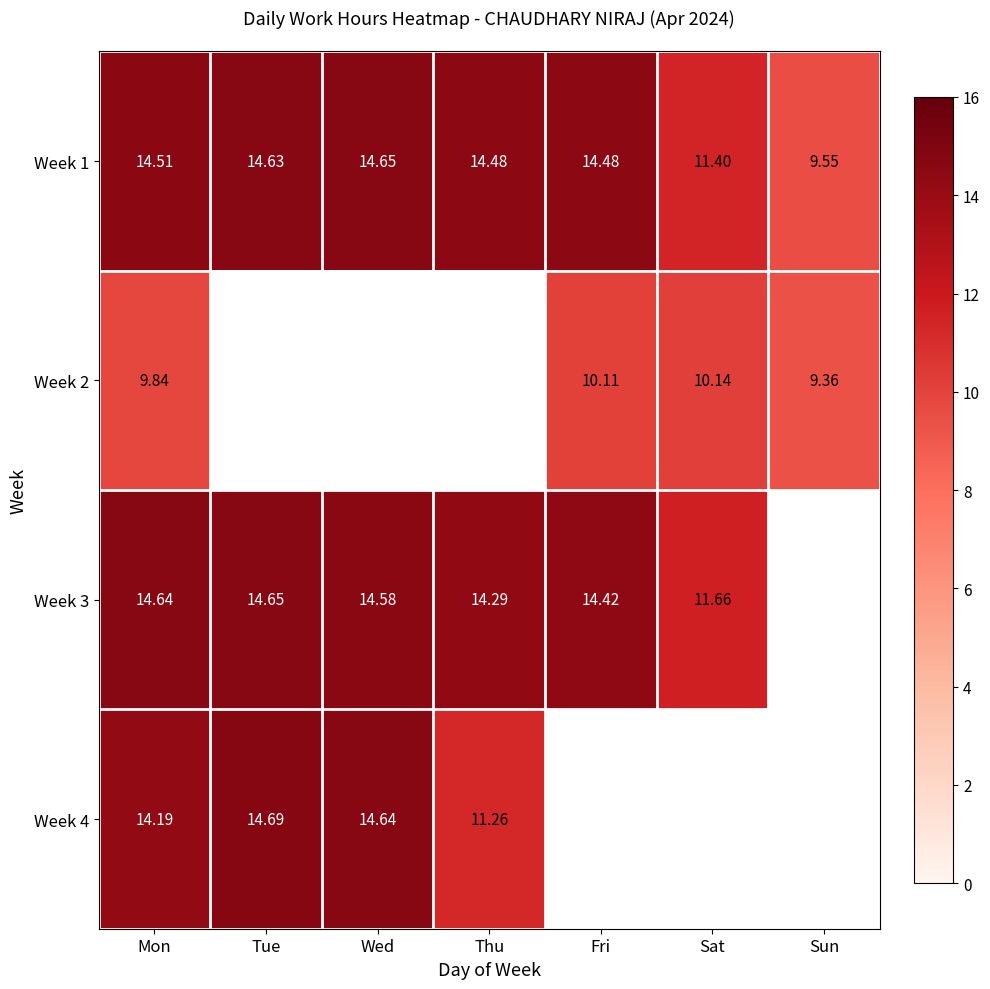

Count the number of categories in the chart.

7